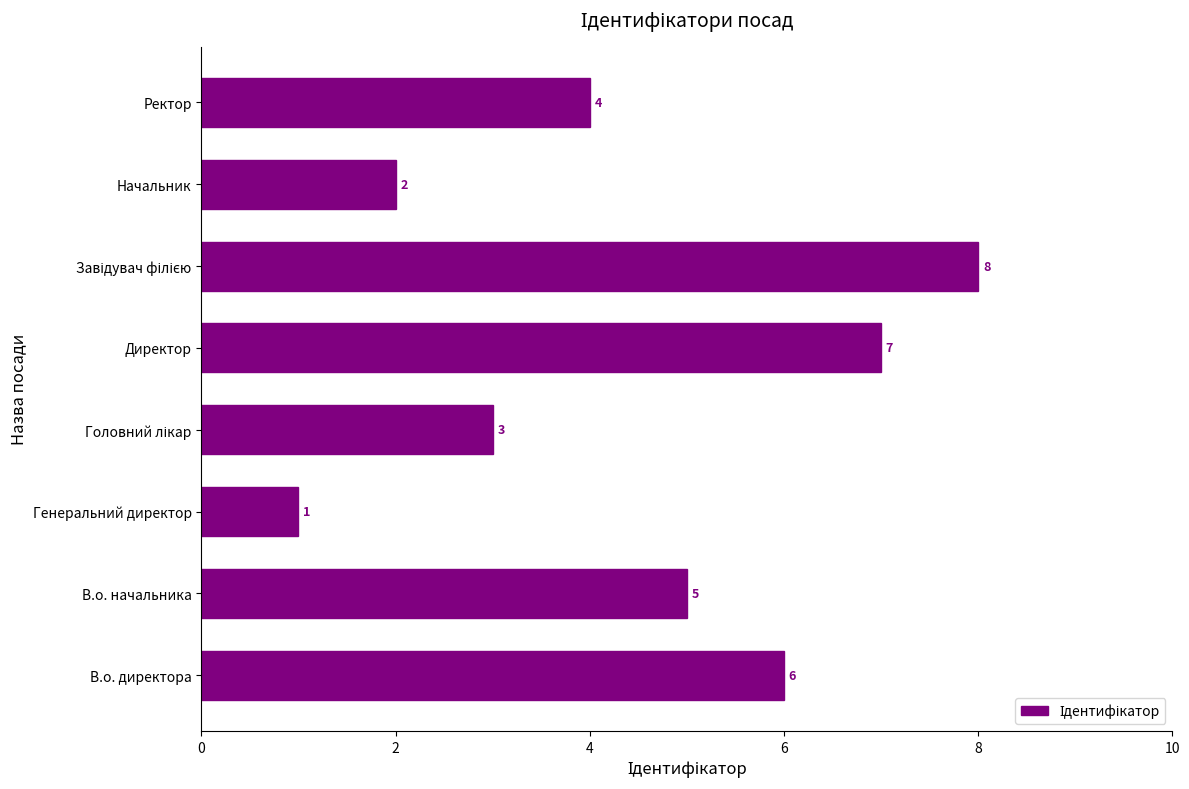

What is the greatest value displayed?

8